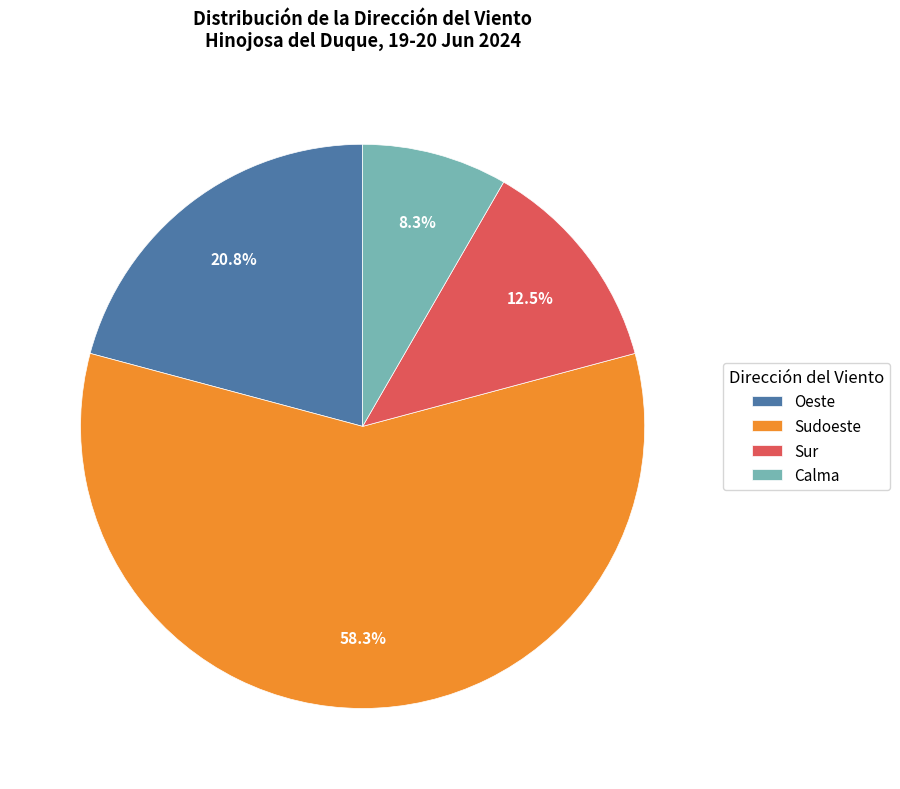

Does any single category account for the majority?

Yes